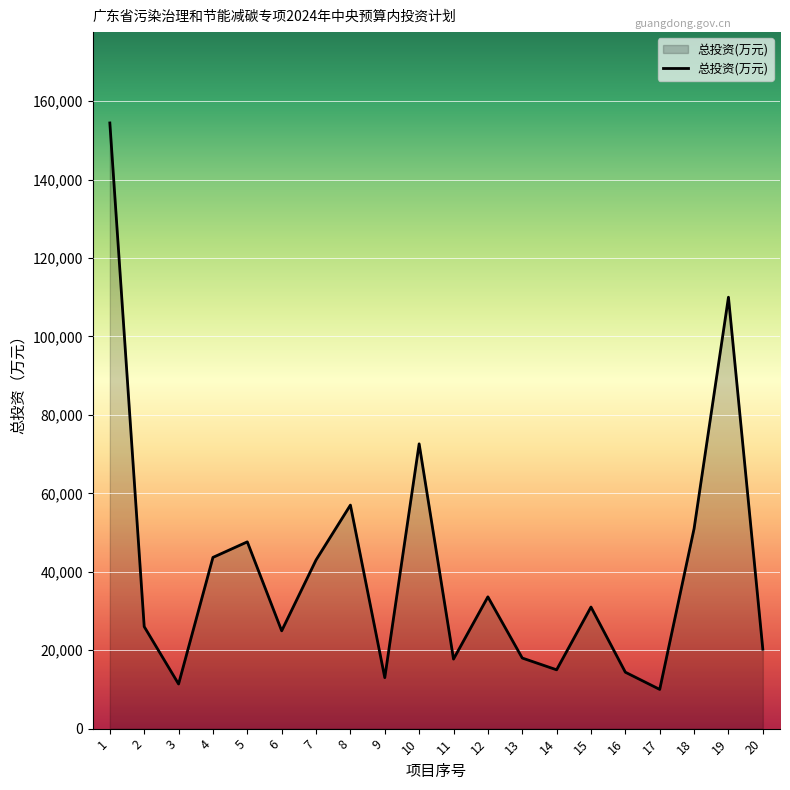

Is it true that the value at 18 is 27613.0?

False